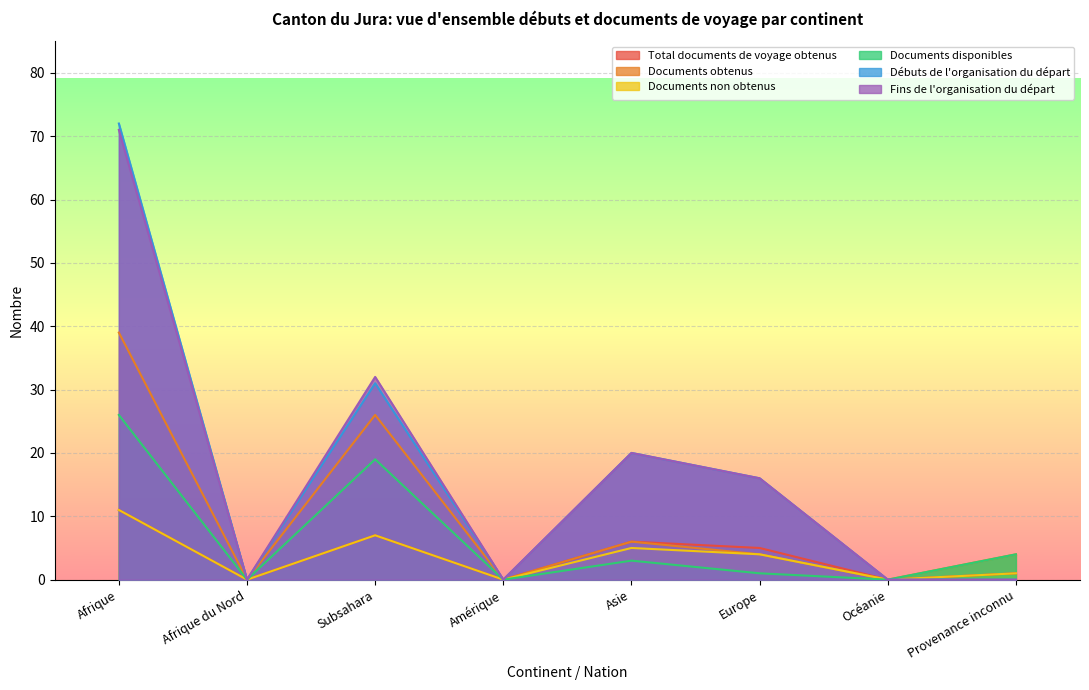

Rank the series at Asie from lowest to highest value.

Documents disponibles, Documents non obtenus, Total documents de voyage obtenus, Documents obtenus, Débuts de l'organisation du départ, Fins de l'organisation du départ